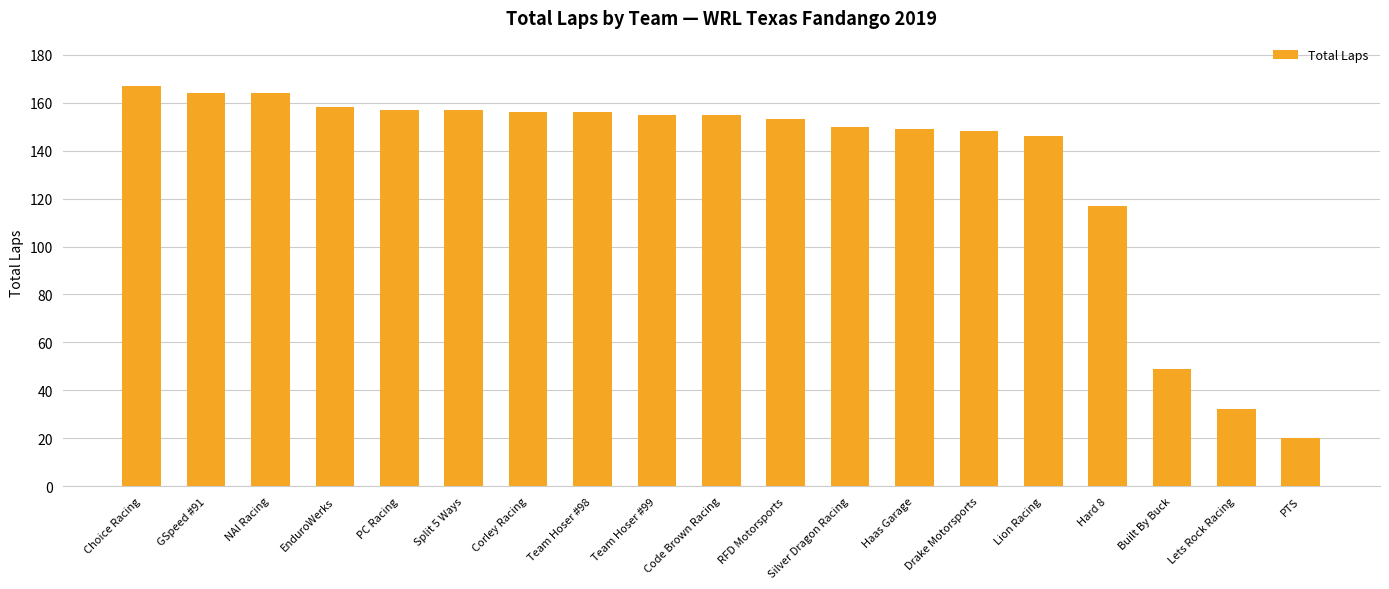

What is the ratio of the value at Haas Garage to the value at PC Racing?

0.9